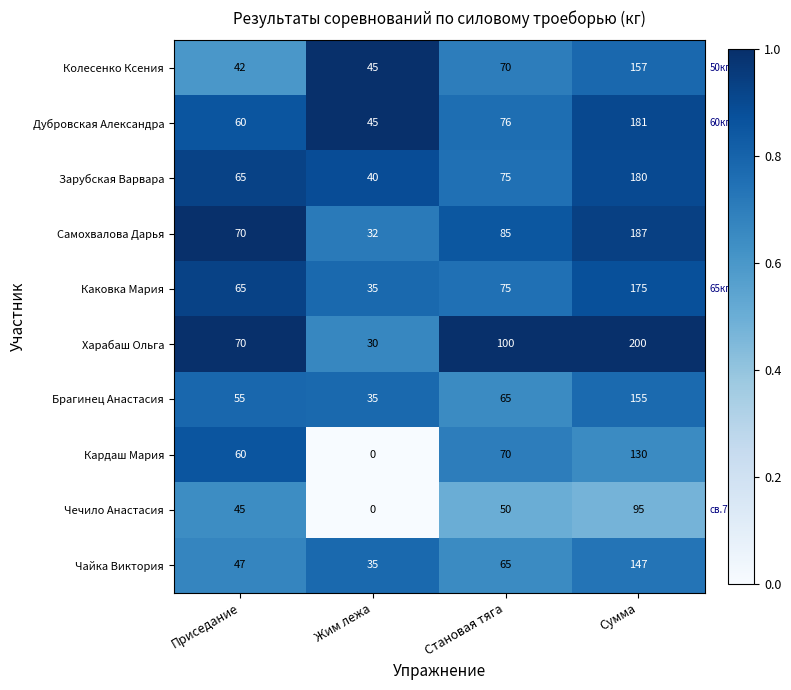

Which series has the largest total across all categories?

Харабаш Ольга